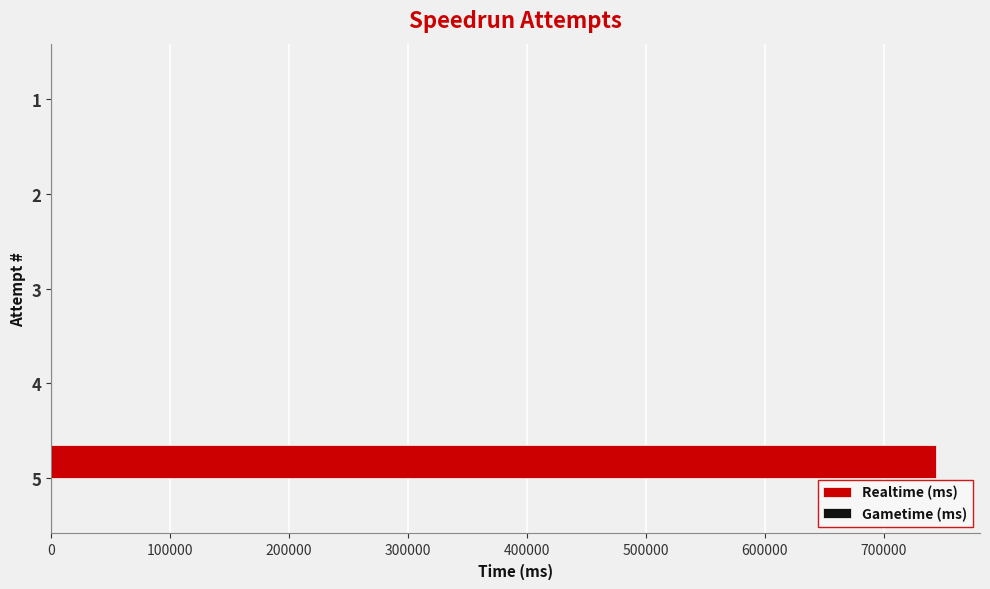

The value at 4 is 352099. True or false?

False